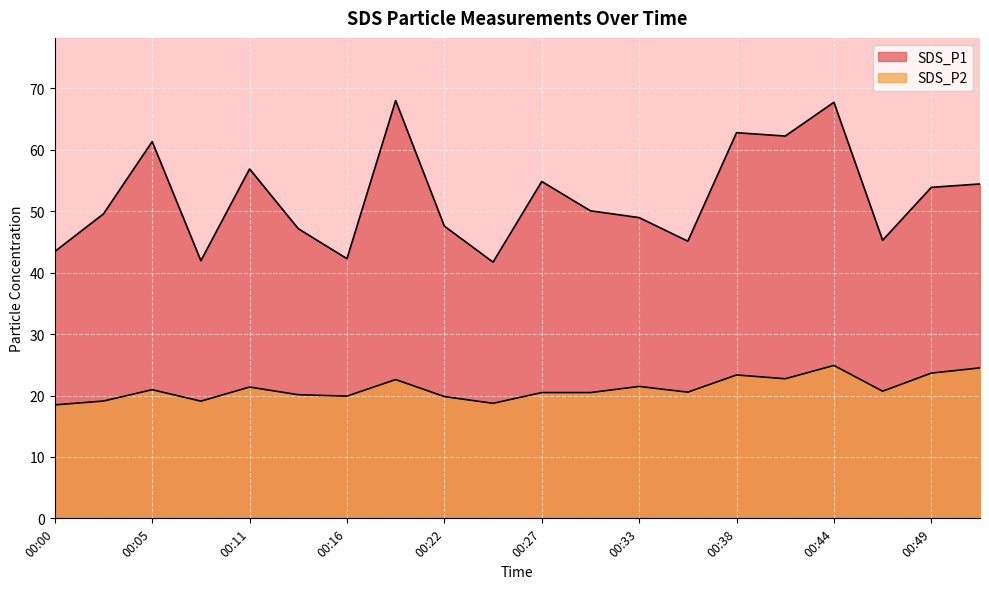

How many data points in SDS_P2 are above 20?

14